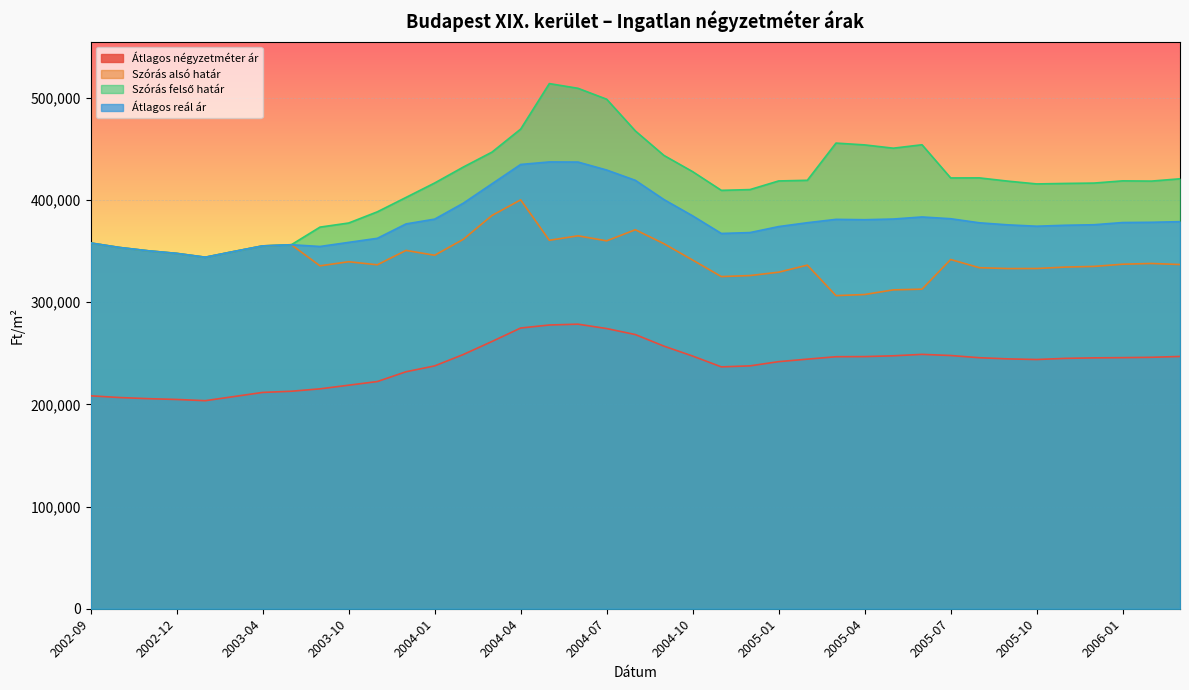

The Átlagos reál ár series shows 384400 at 2004-10. True or false?

True